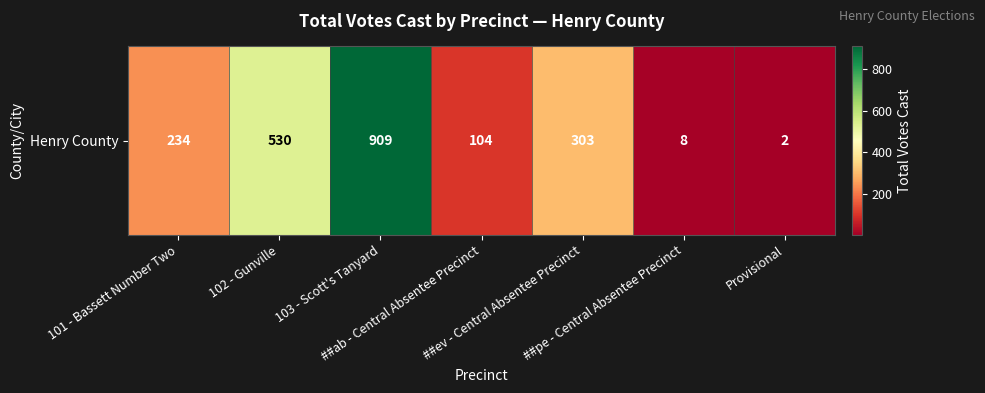

What is the smallest value displayed?

2